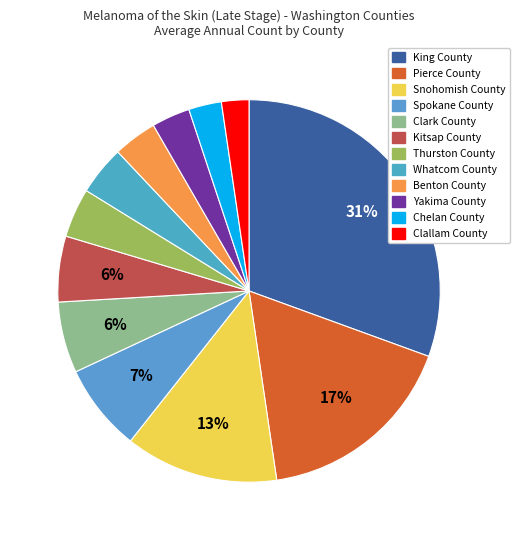

How many segments does this pie chart have?

12